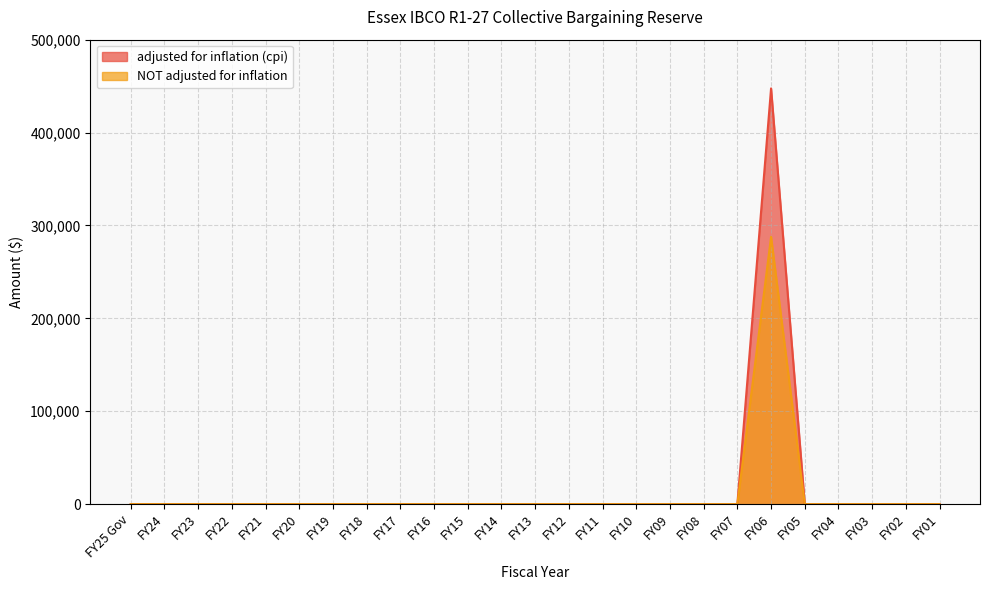

Which series has the largest total across all categories?

adjusted for inflation (cpi)